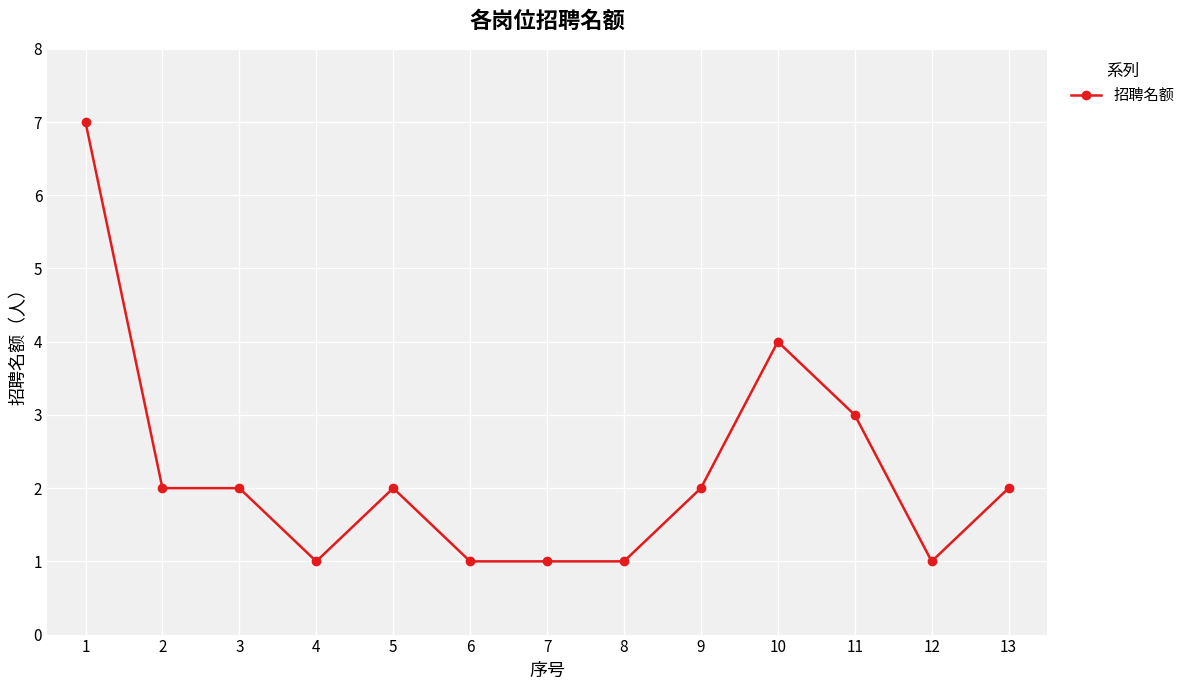

How many categories are shown in the chart?

13